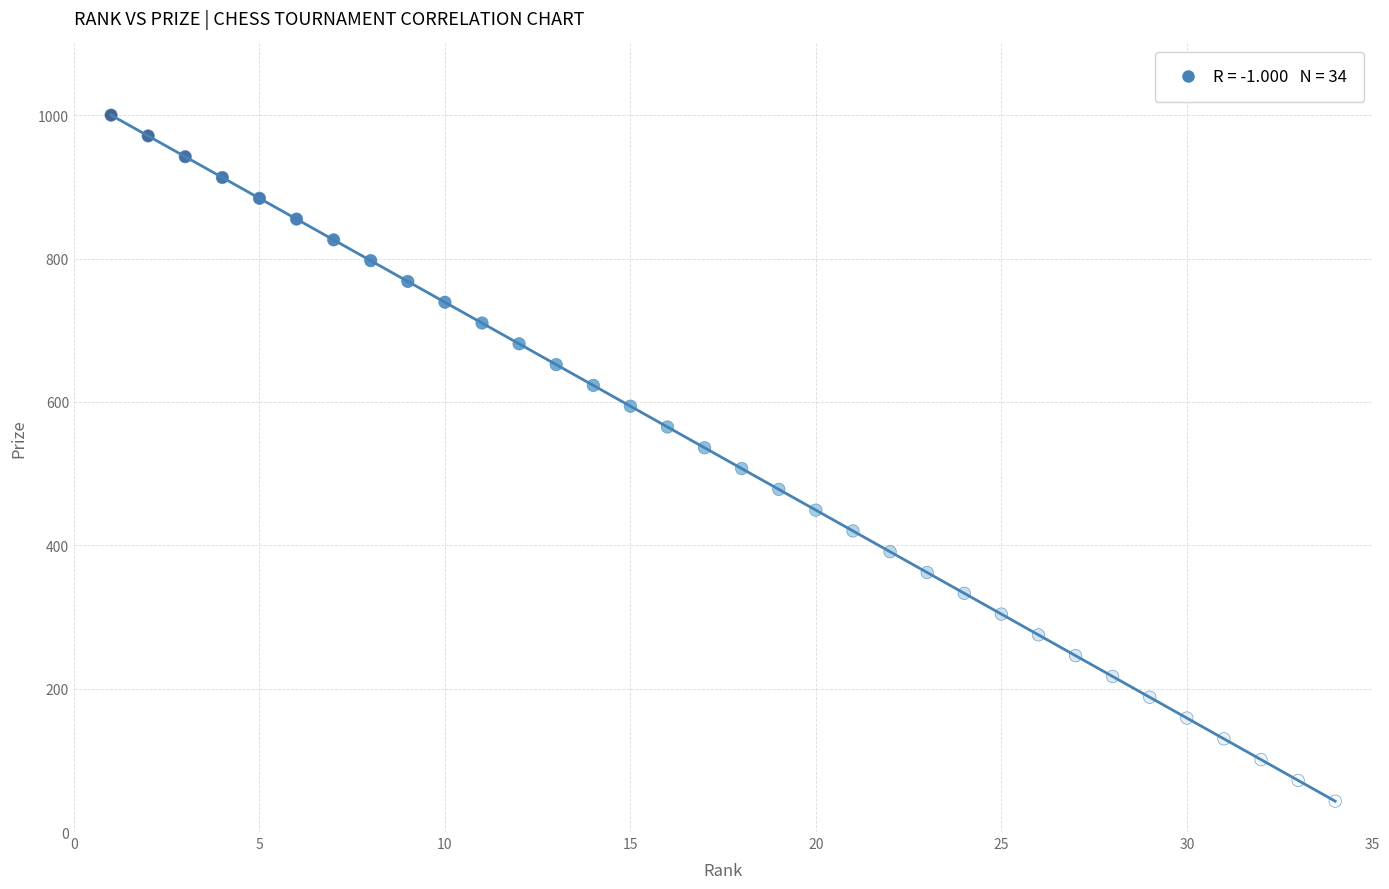

What is the range of X values (max minus min)?

33